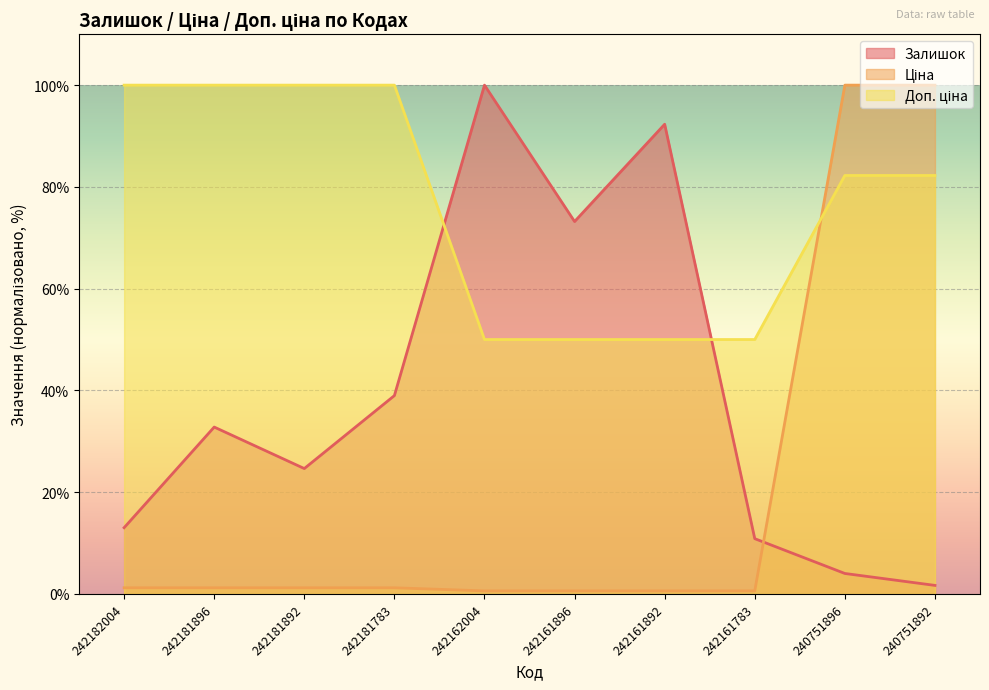

What is the average value of the Доп. ціна series?

76.5